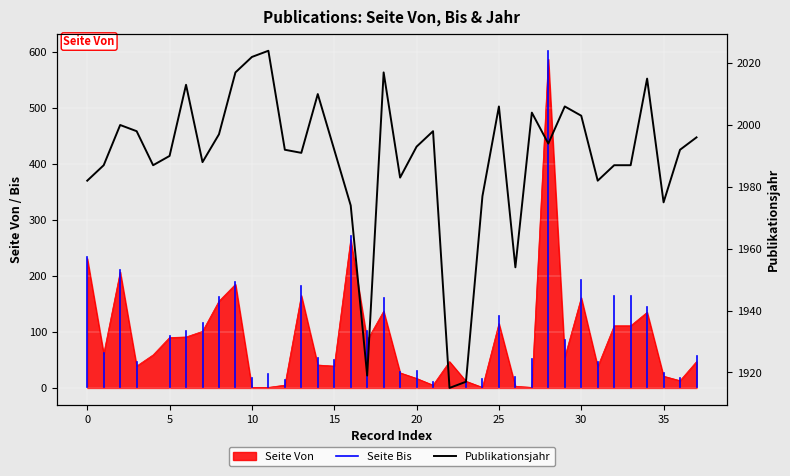

Which has a higher value, 1977 or 1987?

1987